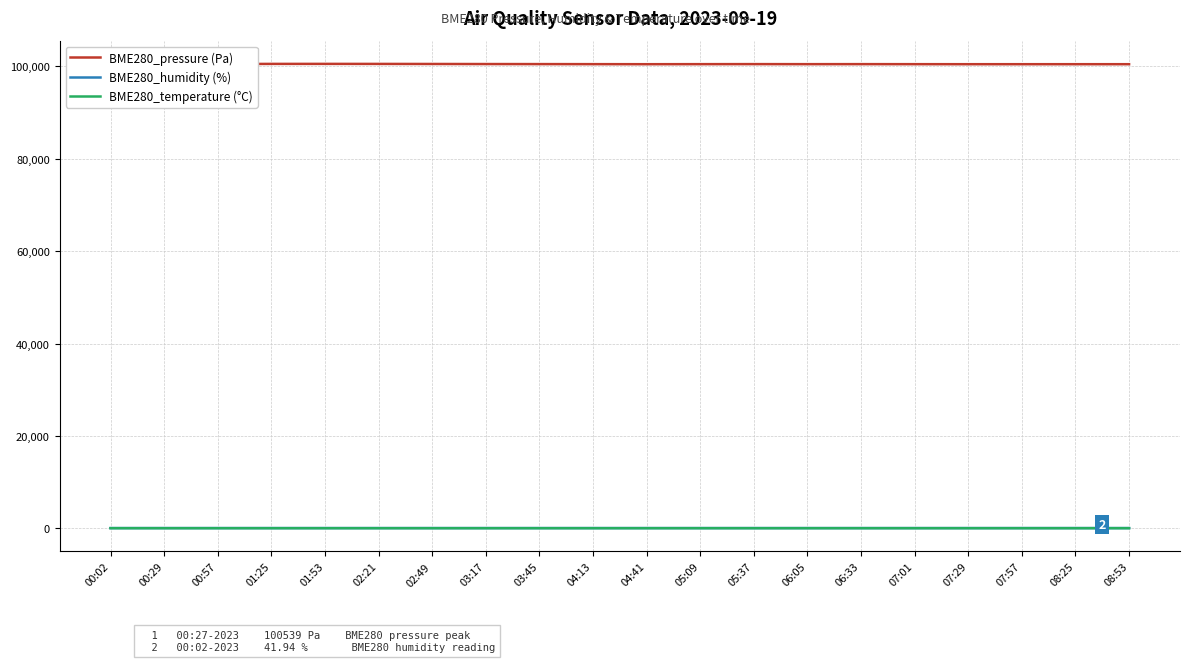

The value of BME280_pressure (Pa) at 01:53 is 175206.3. True or false?

False